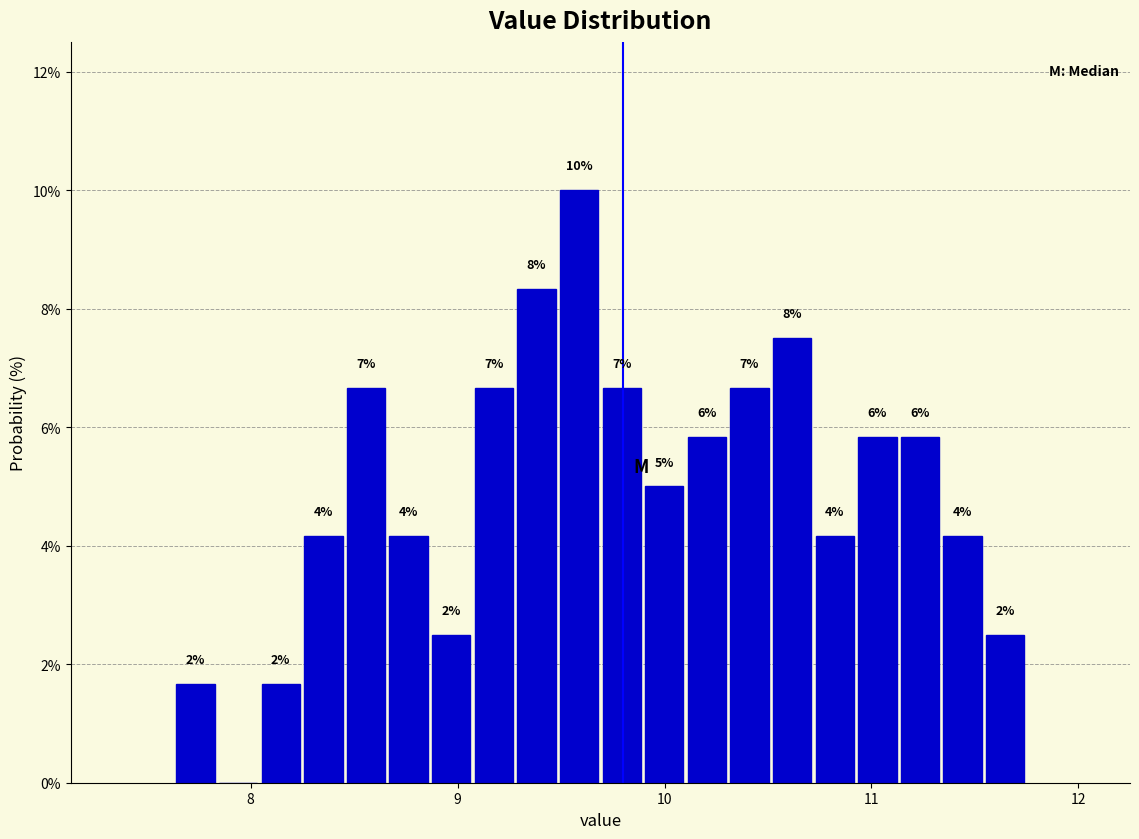

Around what value on the x-axis is the tallest bar? Give the approximate position of its centre, as read against the axis.

9.6